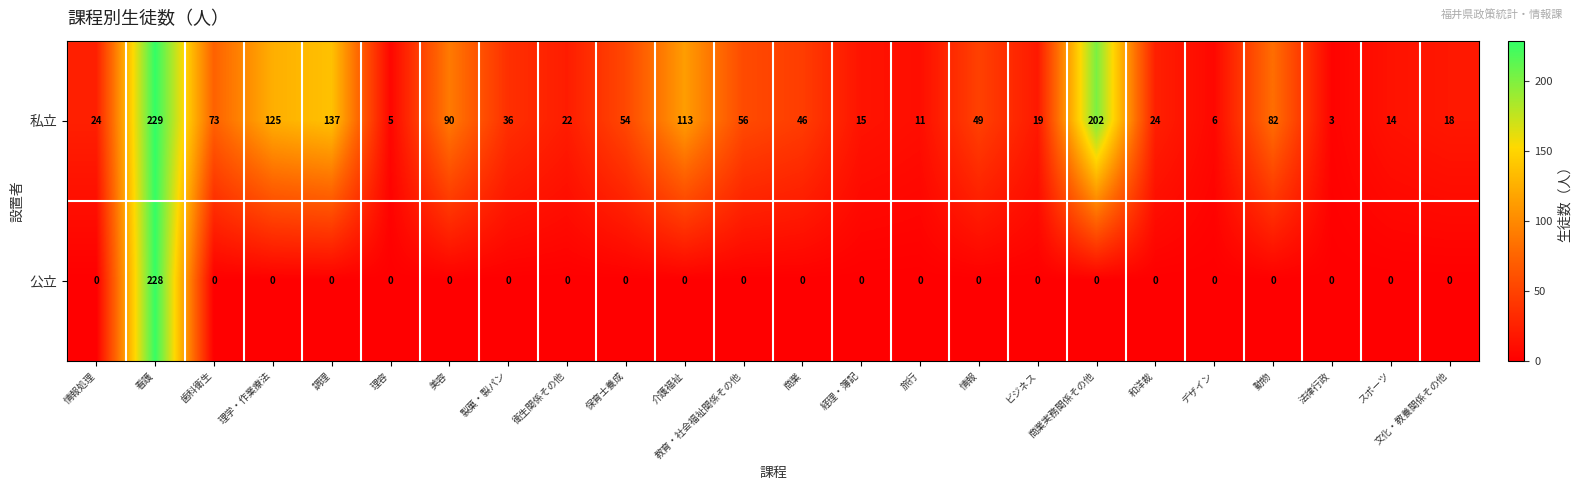

At how many categories does at least one series exceed 58?

8